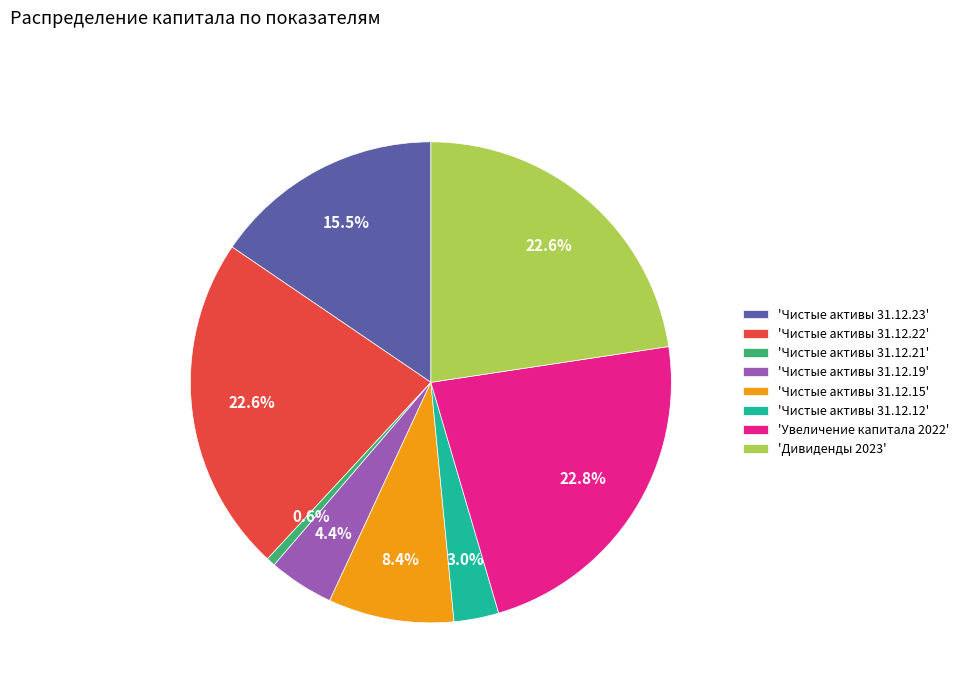

Which slice is the smallest?

'Чистые активы 31.12.21'